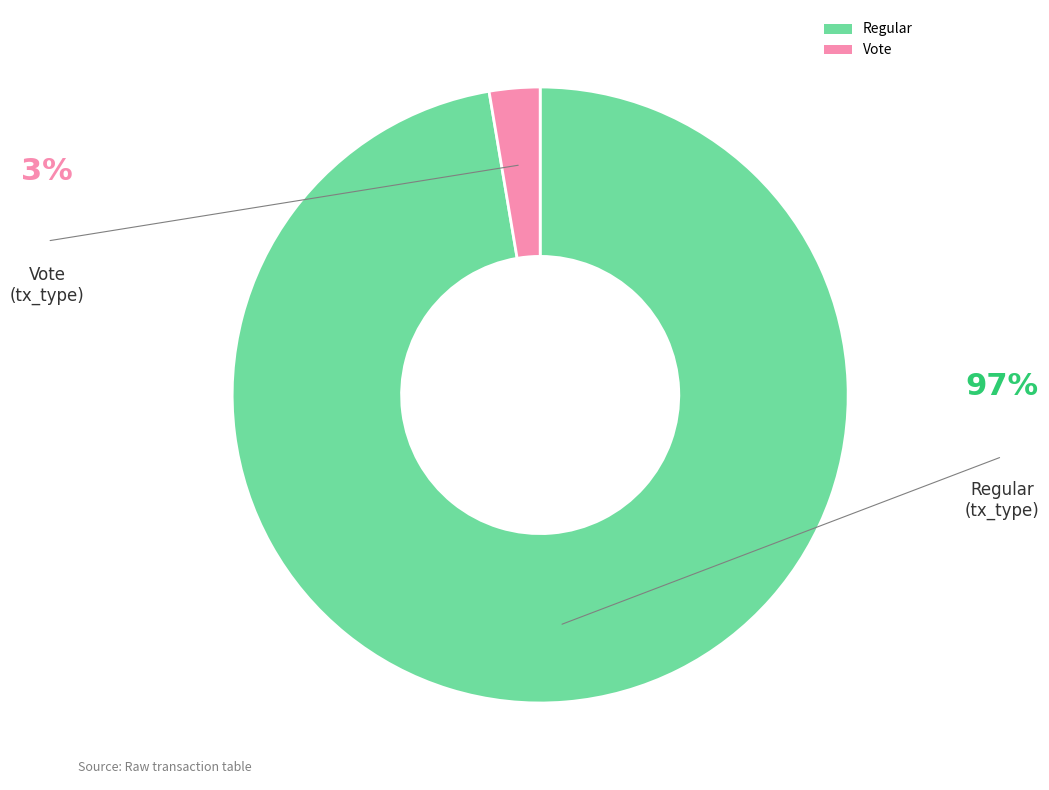

How many segments does this pie chart have?

2